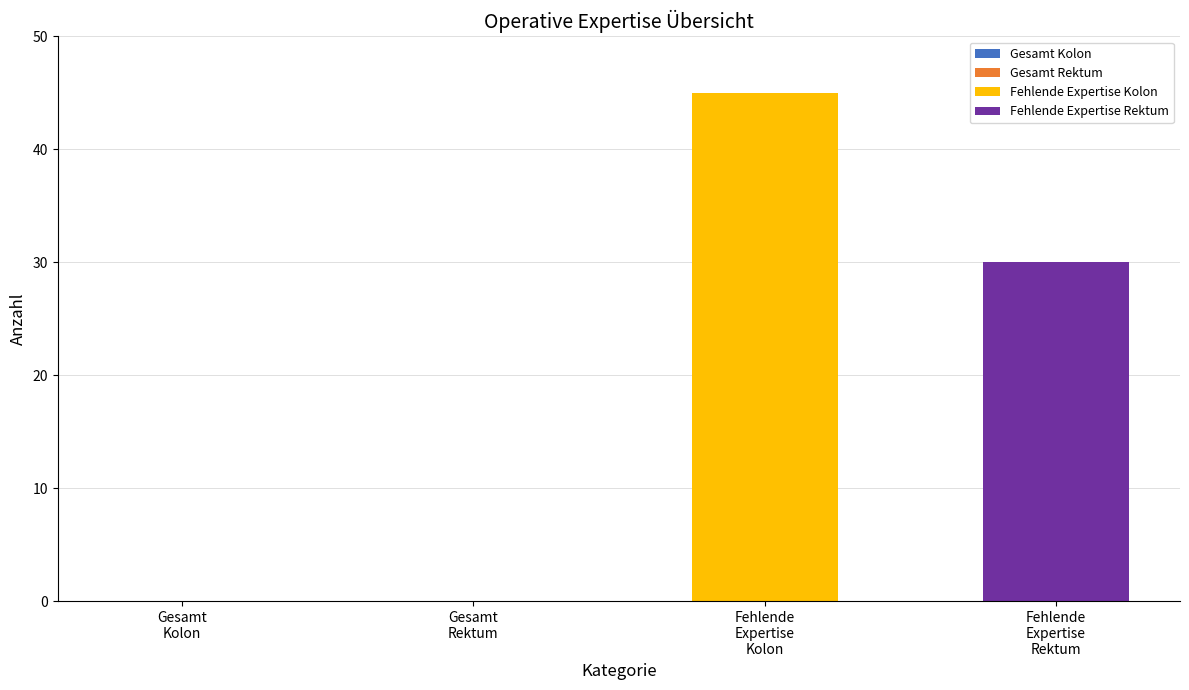

How many categories are shown in the chart?

1